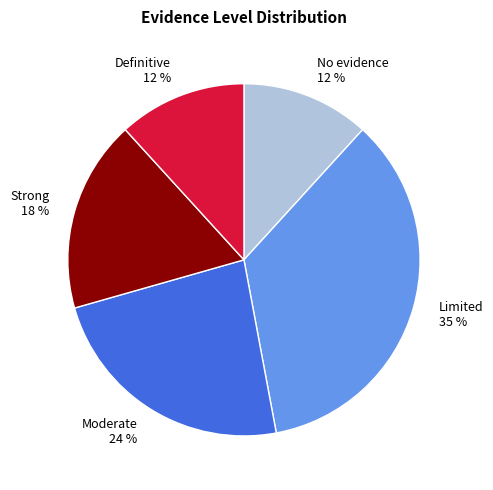

What percentage is the Strong slice, to the nearest percent?

18%